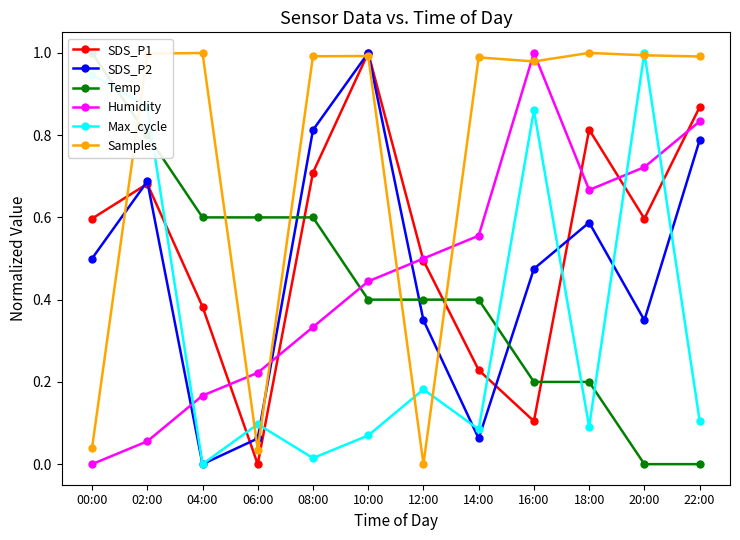

Where is the first local maximum for SDS_P1?

02:00